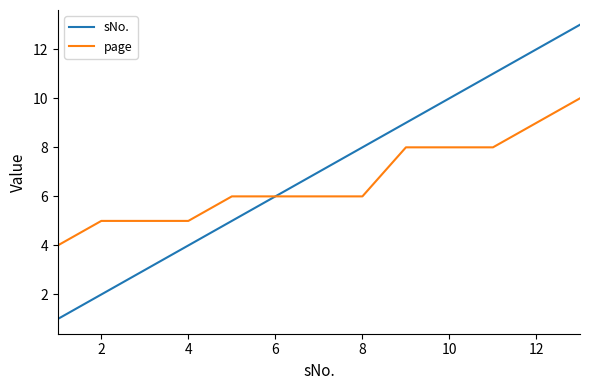

Is this an area chart (filled region under the line)?

No